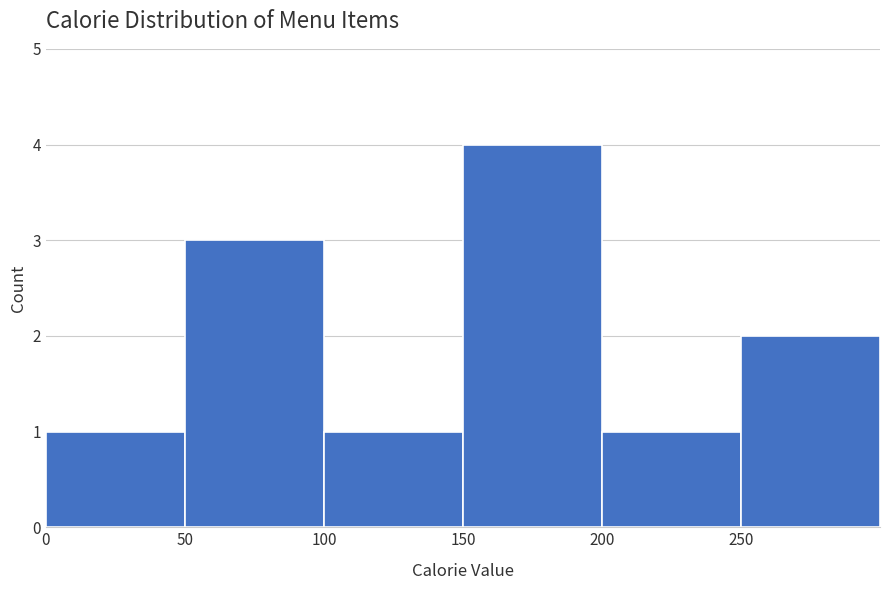

How tall is the bar that spans 200 to 250 on the x-axis? The values are not printed on the chart, so give them approximately, as read against the axis.

1